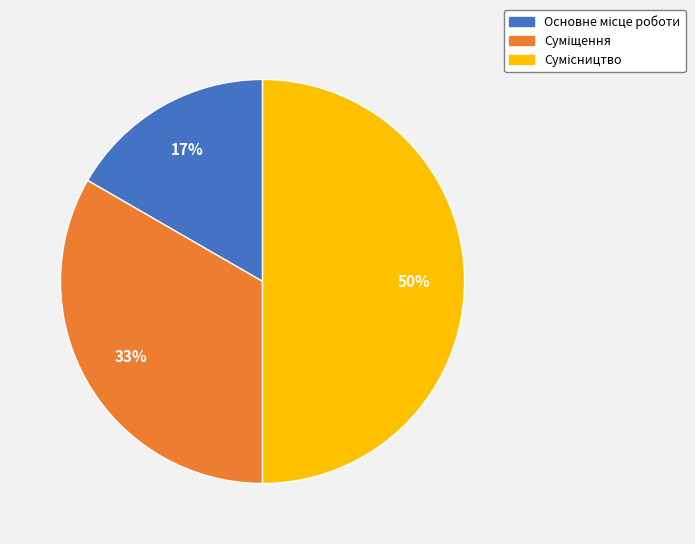

To the nearest percent, what is the difference between the largest and smallest slice percentages?

33%